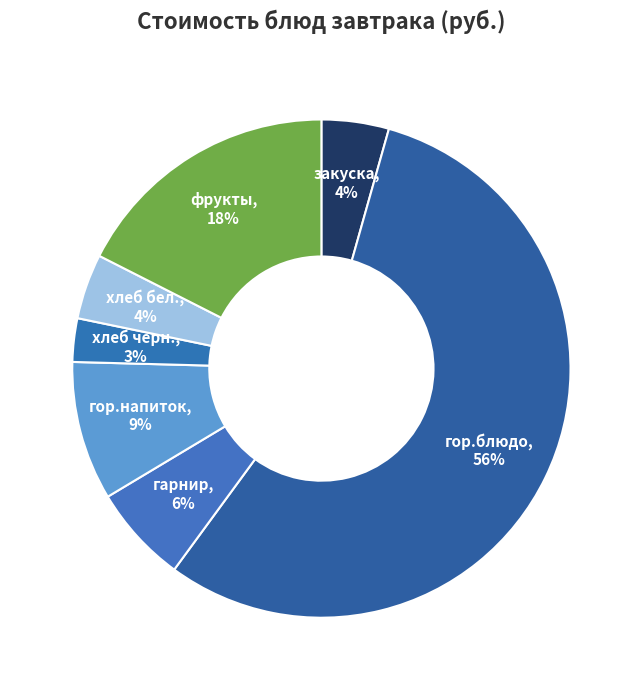

Which slice is the largest?

гор.блюдо